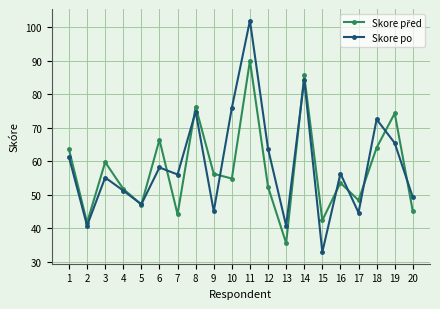

What is the smallest value displayed?

32.8